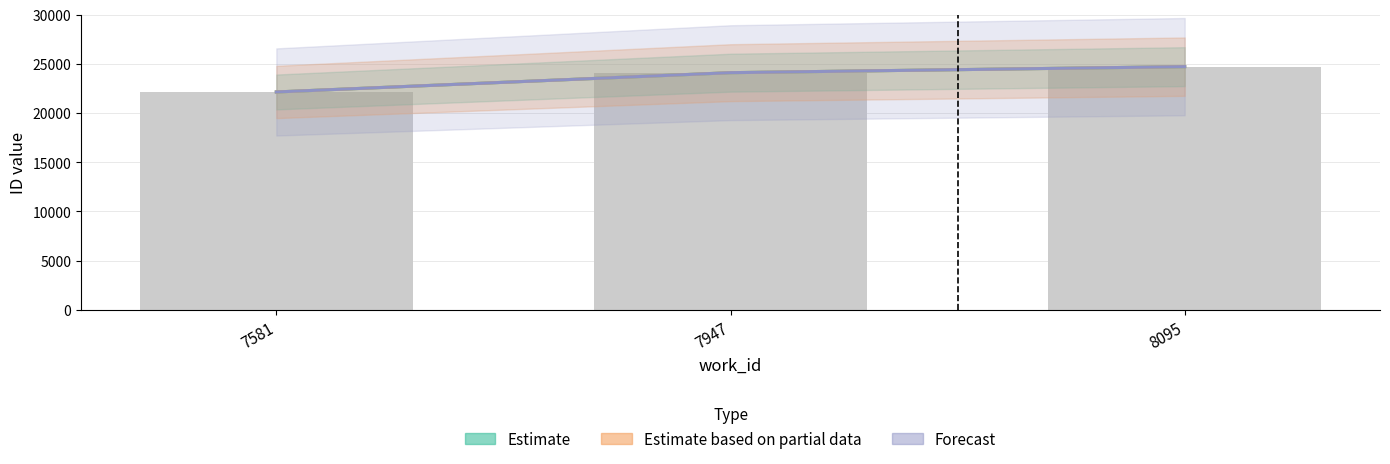

How many series are shown in this chart?

3